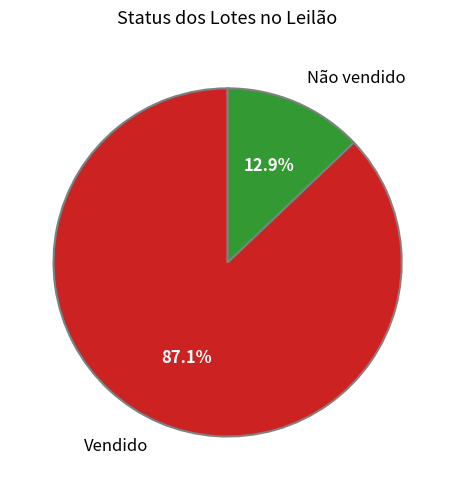

Which category has the smallest portion of the pie?

Não vendido